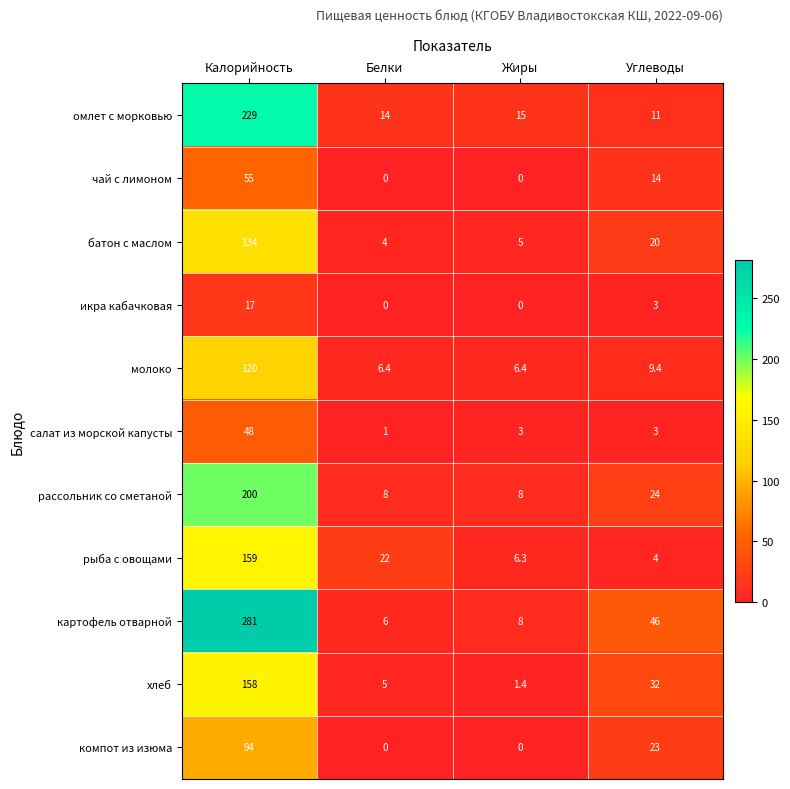

What is the difference between the картофель отварной values at Углеводы and Калорийность?

235.0